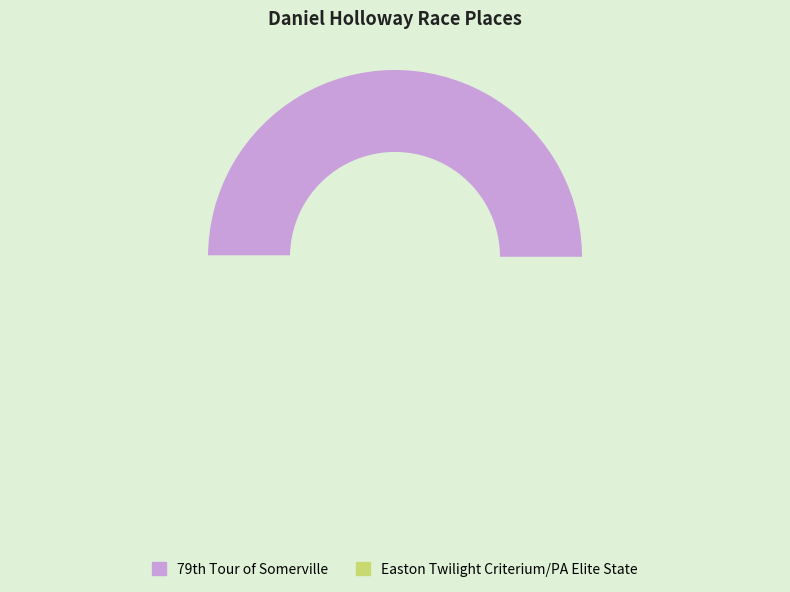

To the nearest percent, what is the average slice percentage?

50%